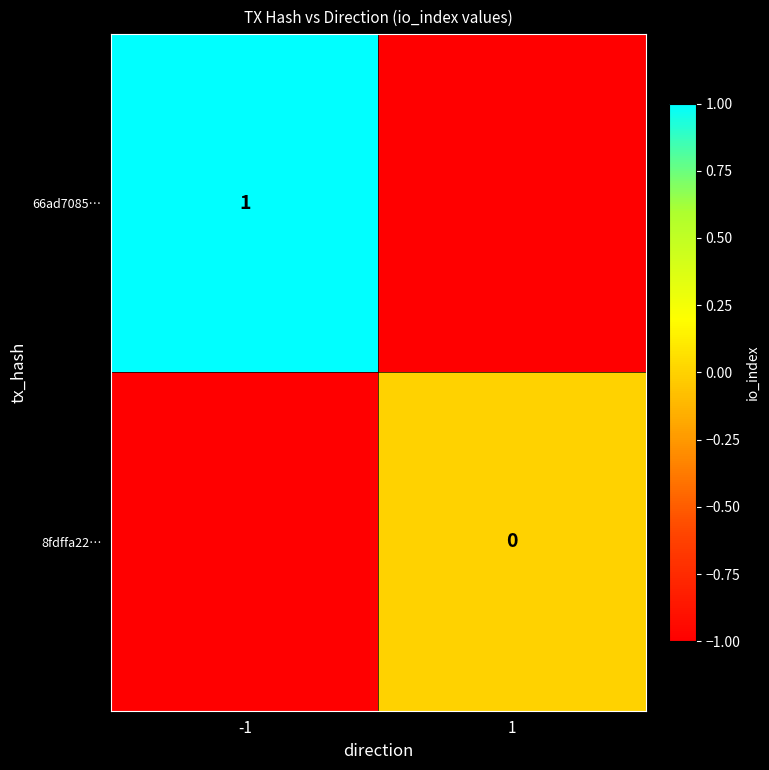

How many values in the 8fdffa22… series are below 0?

1